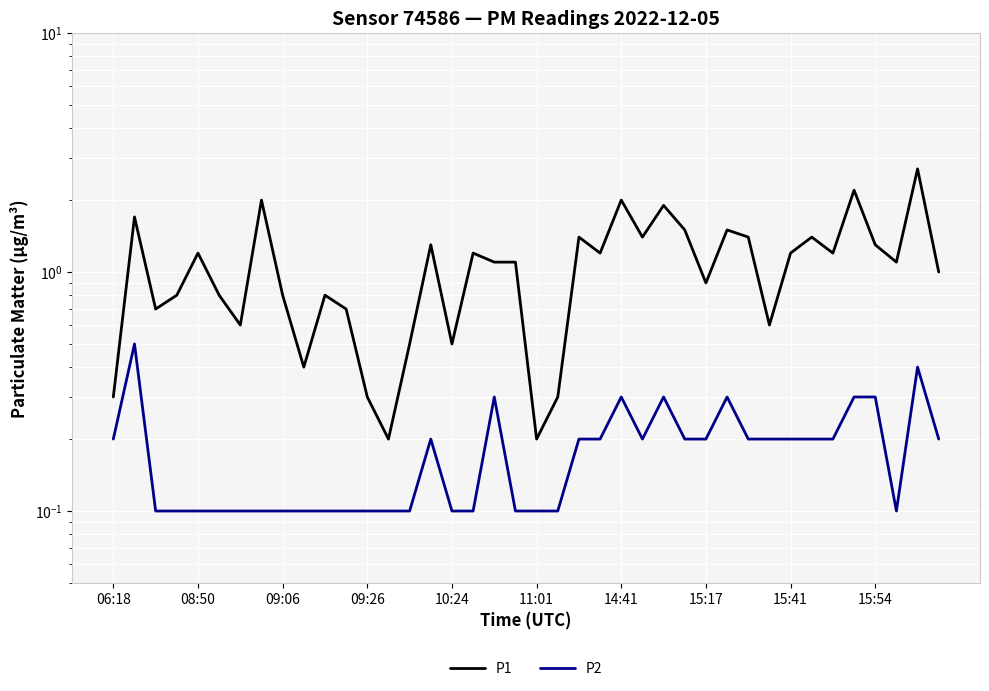

Which series has the largest range (max minus min)?

P1